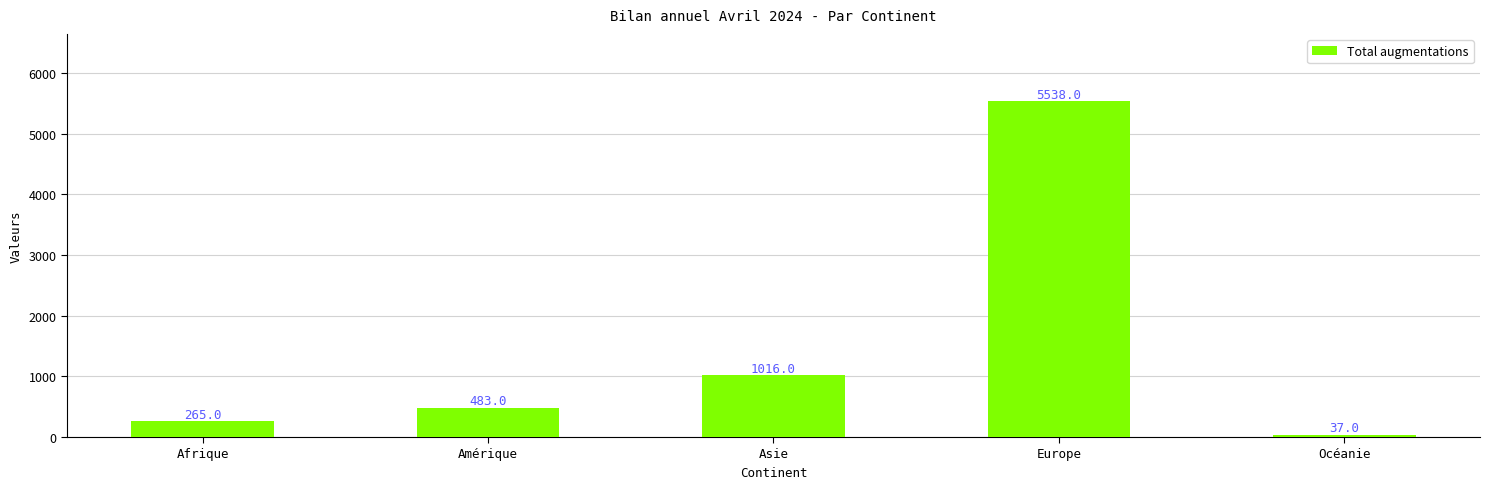

List the labels in order of value, largest first.

Europe, Asie, Amérique, Afrique, Océanie